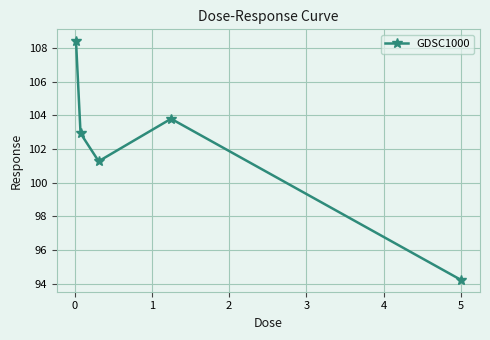

How many points are higher than both their immediate neighbors (excluding endpoints)?

1